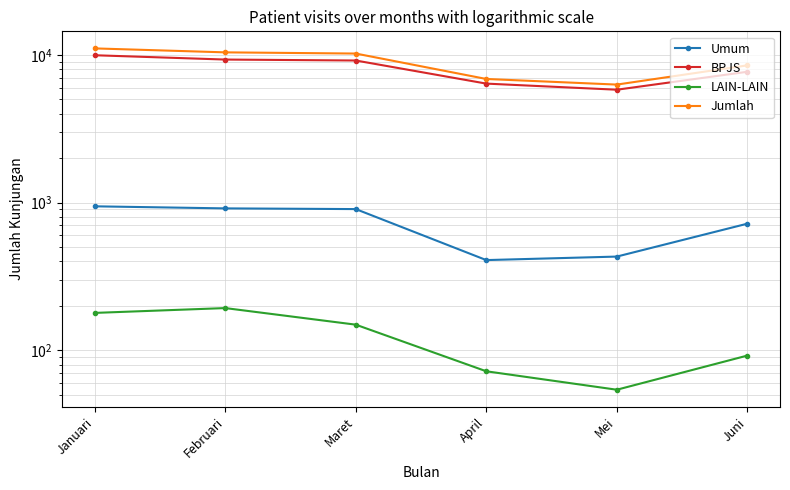

True or false: LAIN-LAIN and Jumlah cross at least once.

False